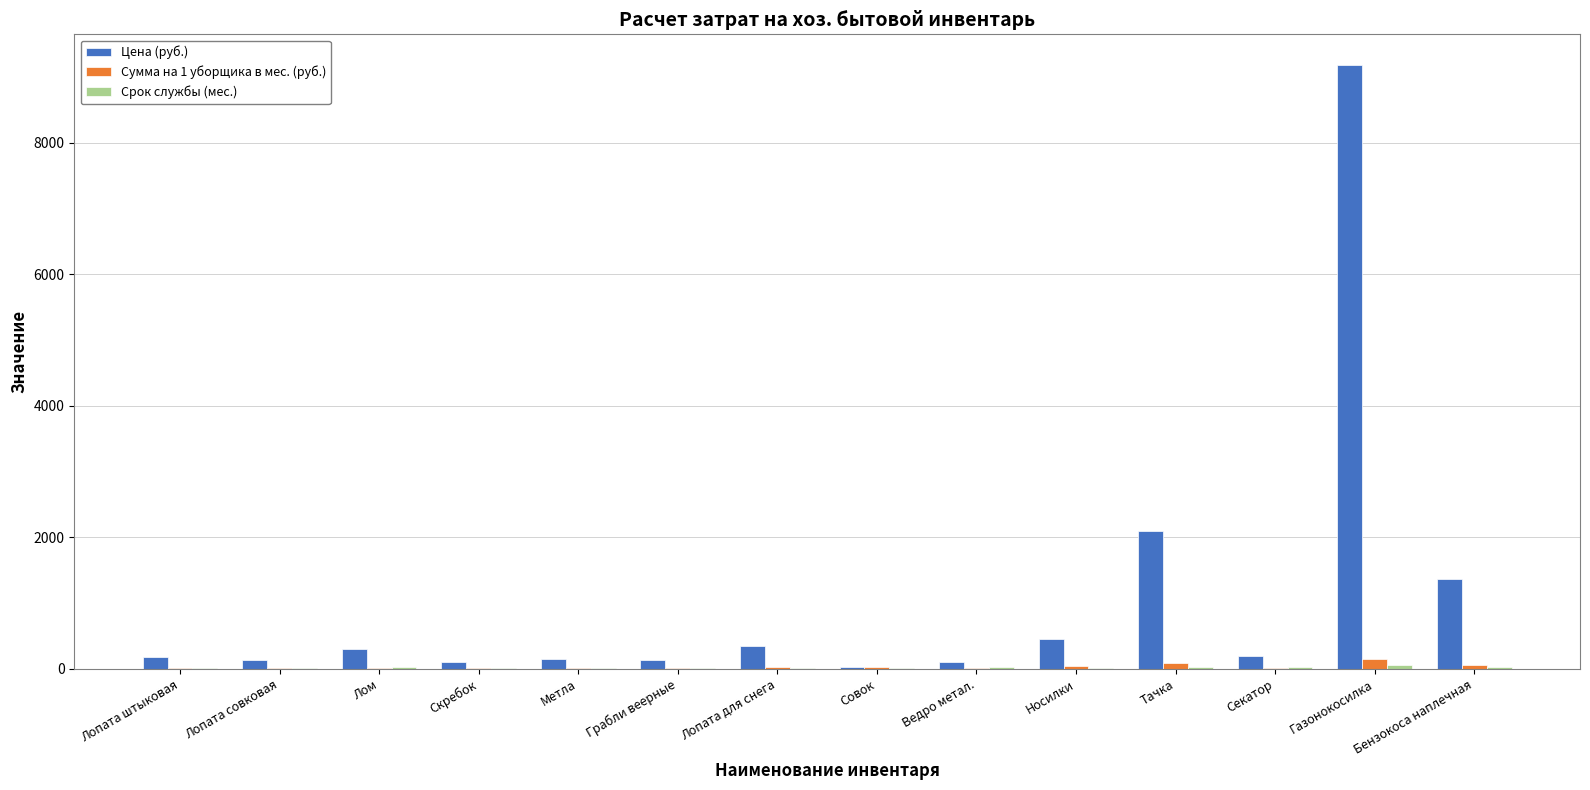

What is the maximum value shown in the chart?

9190.0